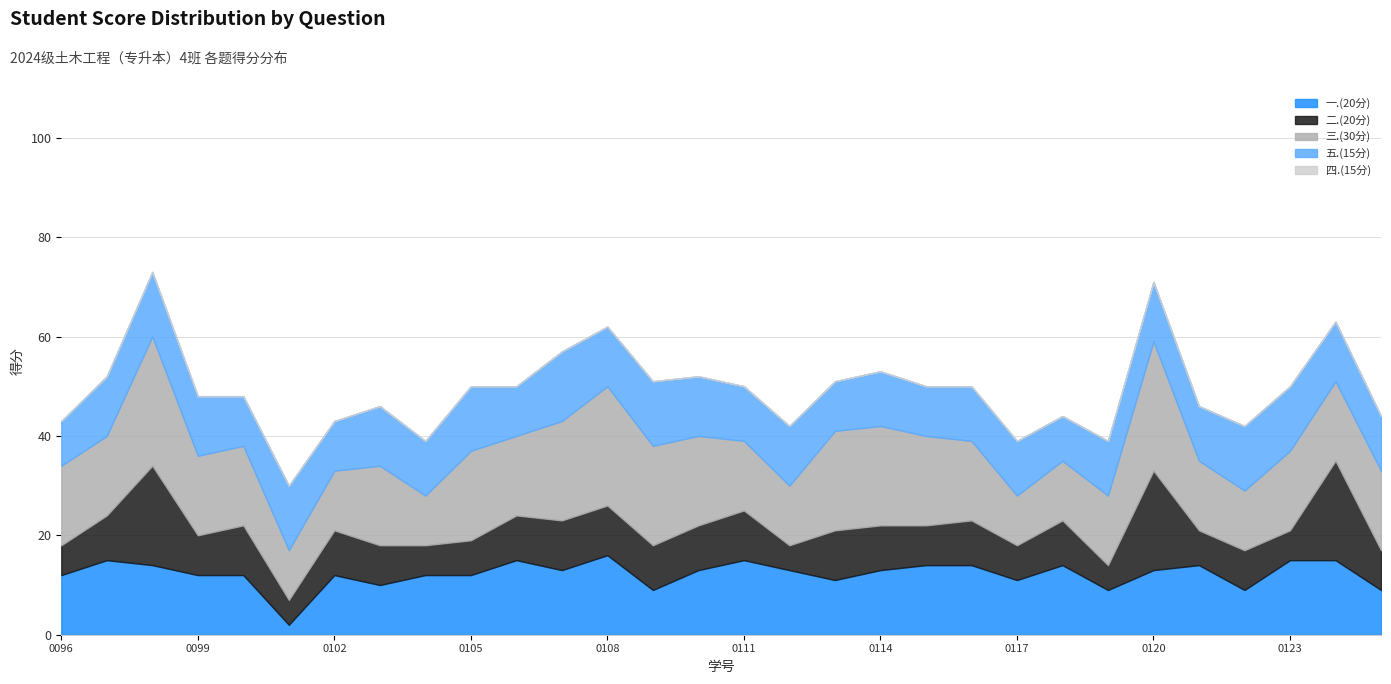

Rank the series at 2024210123 from lowest to highest value.

四.(15分), 二.(20分), 五.(15分), 一.(20分), 三.(30分)